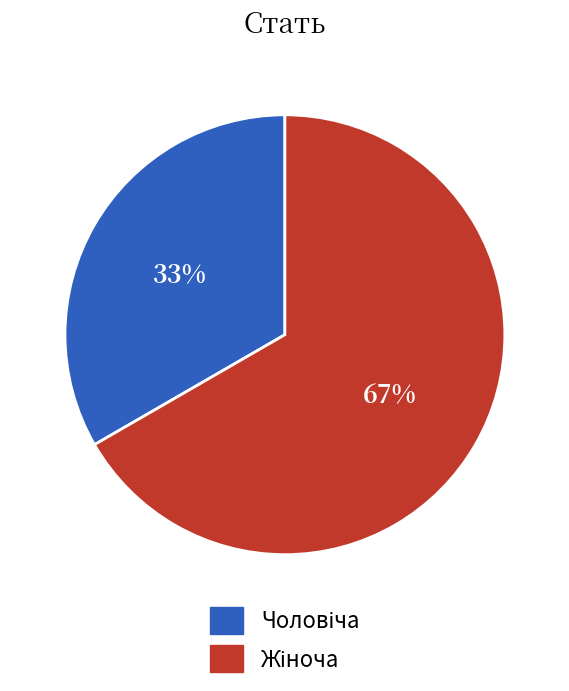

To the nearest percent, what is the average slice percentage?

50%